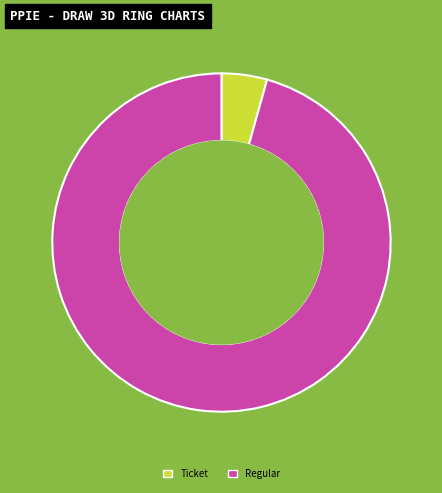

Count the number of slices in the pie.

2